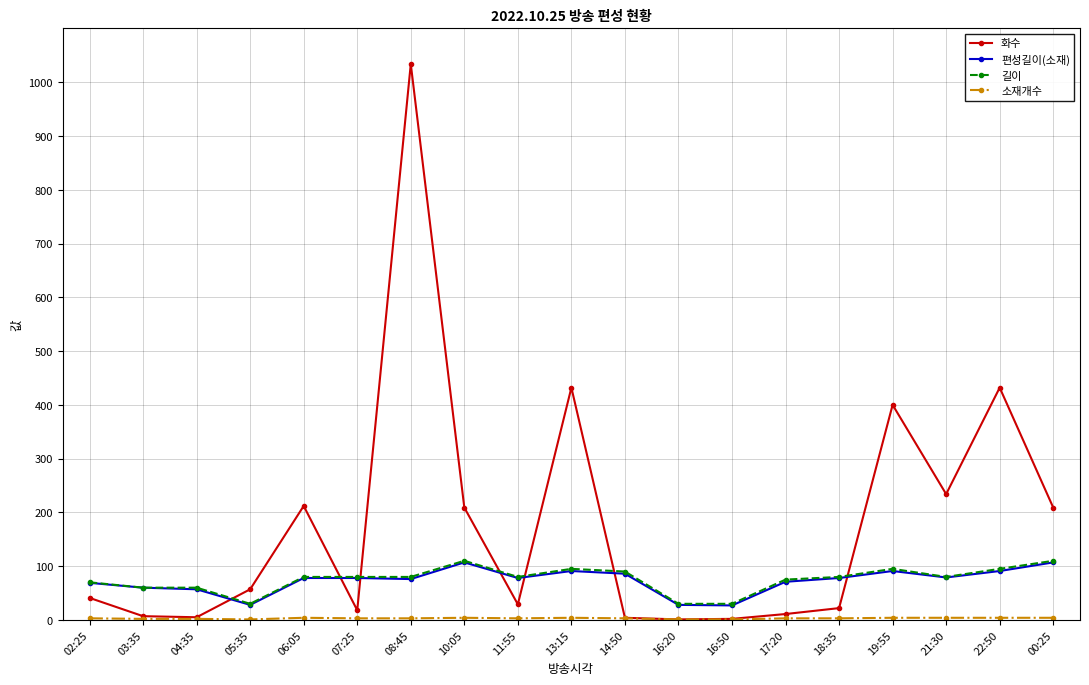

True or false: 화수 and 편성길이(소재) intersect in this chart.

True